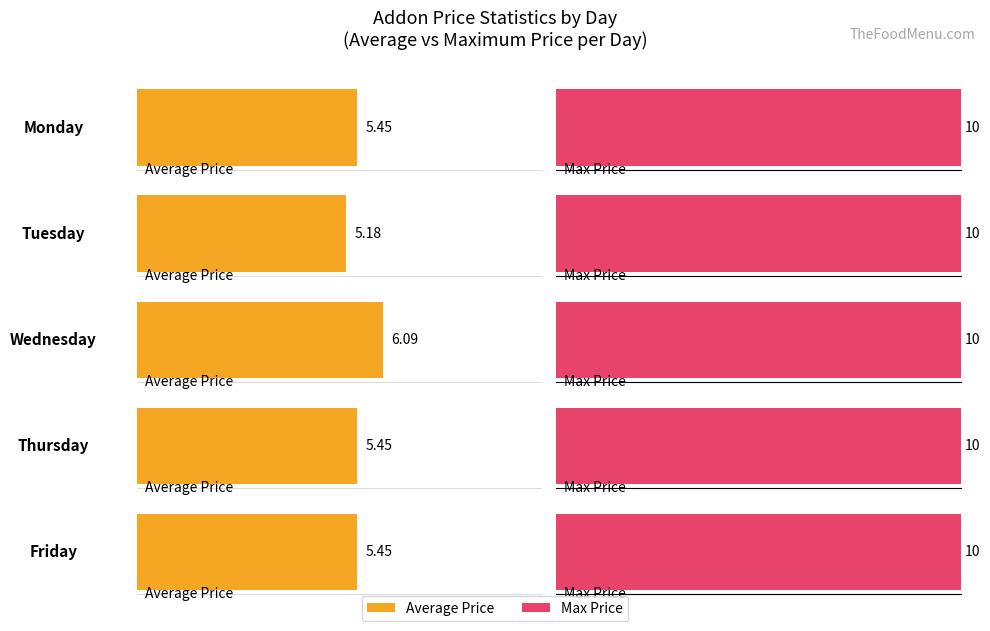

At how many categories does at least one series exceed 6?

5